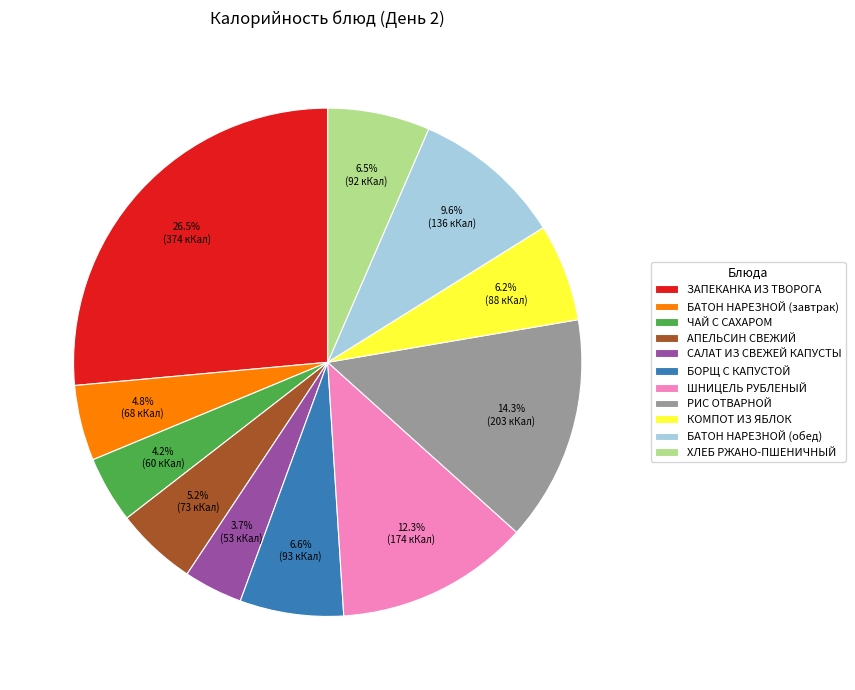

Count the number of slices in the pie.

11